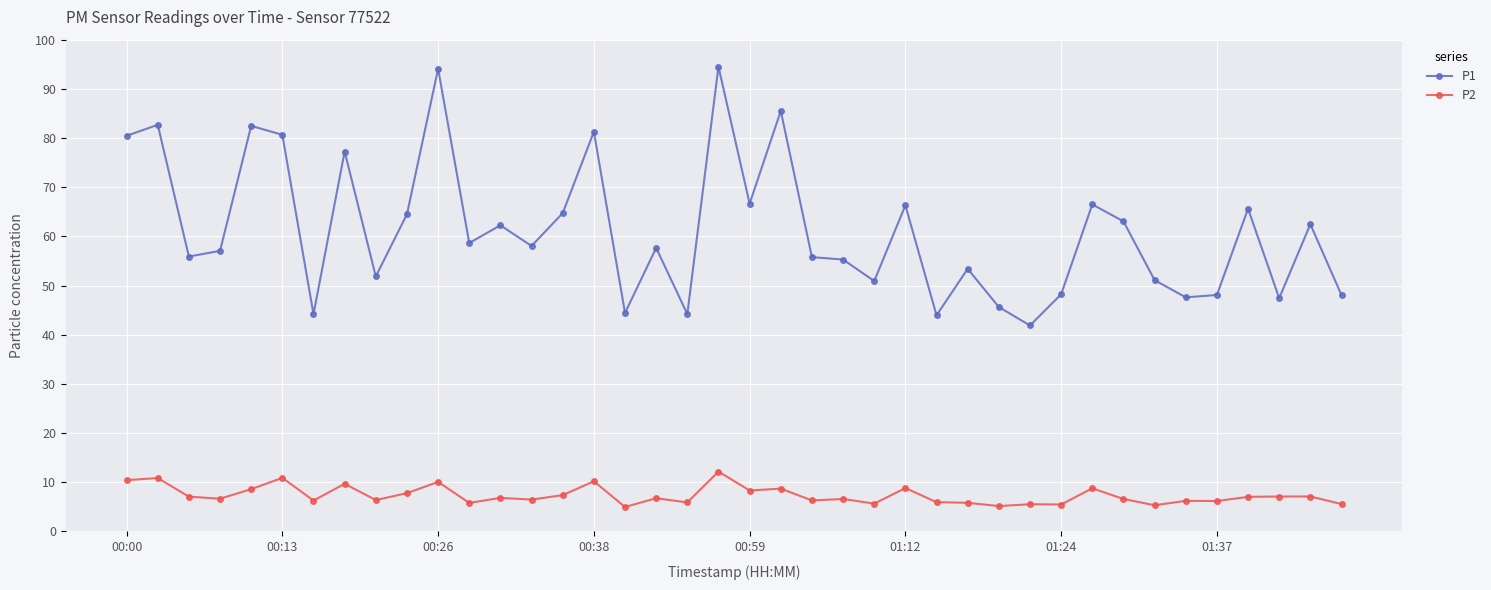

True or false: P1 and P2 cross at least once.

False